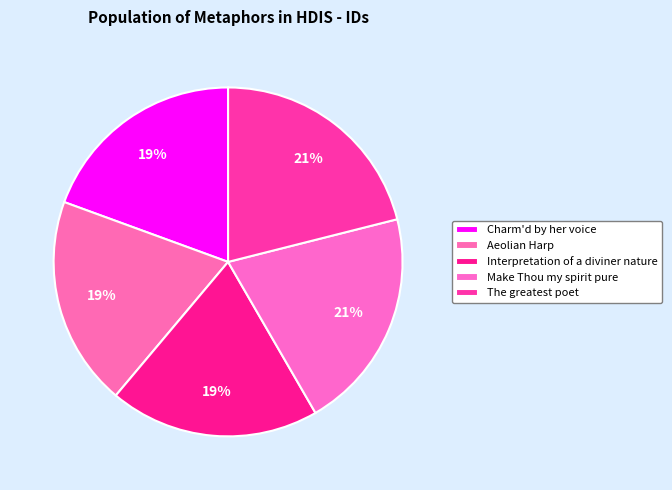

Which slice is the smallest?

Charm'd by her voice